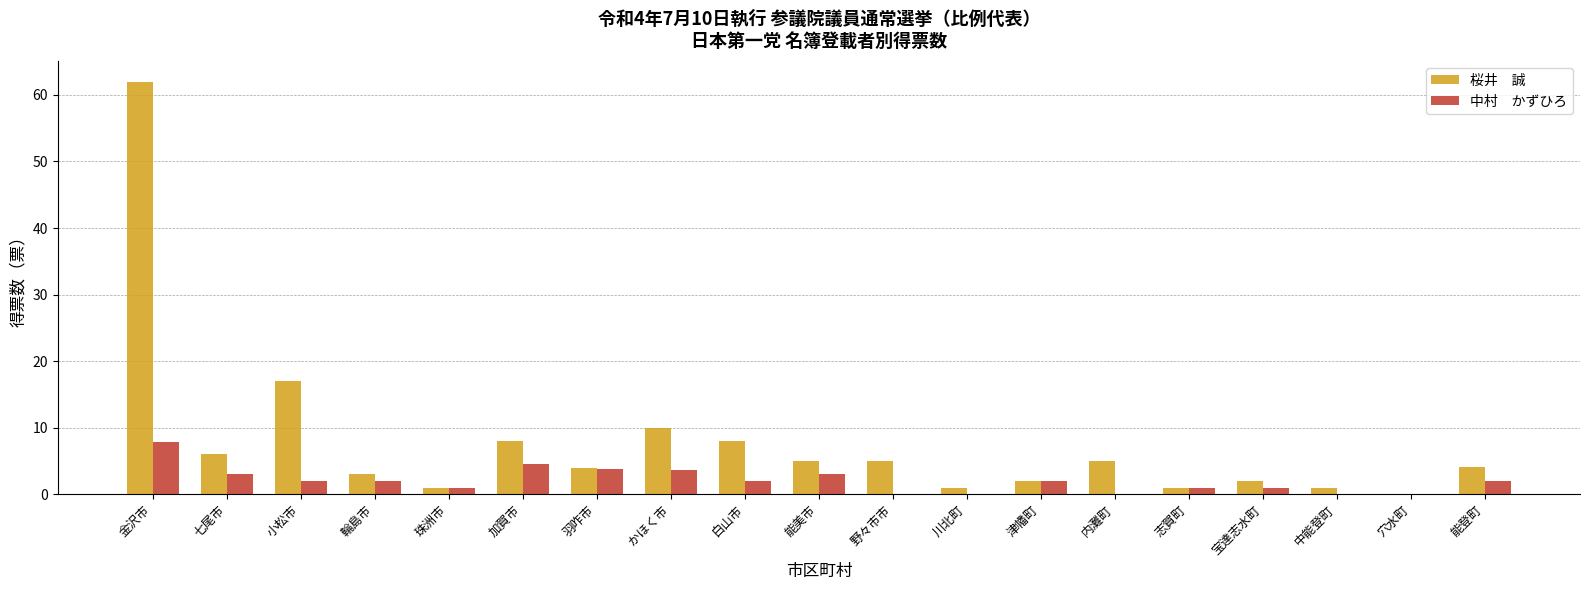

Which label corresponds to the largest value in the chart?

金沢市